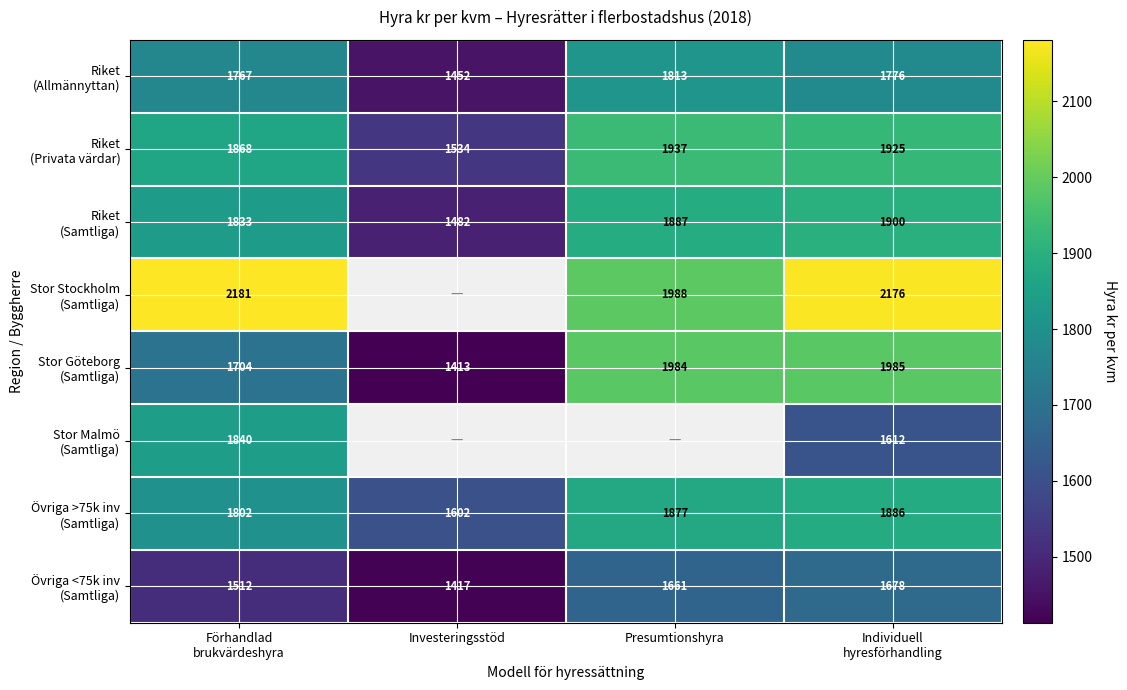

What is the spread (max minus min) of values at Individuell
hyresförhandling?

564